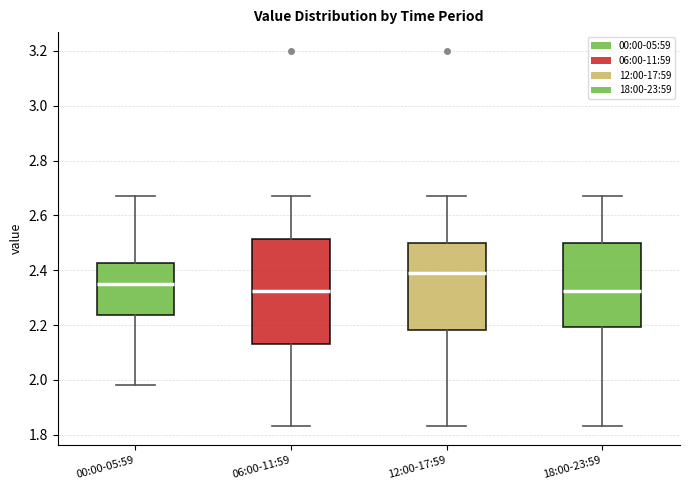

Reading left to right, transcribe this box plot: for each box, give where its median line is, the range the box spans, and where its two whiskers end, as read against the y-axis. The values are not printed on the chart, so give them approximately, as read against the axis.

00:00-05:59: median 2.36, box 2.24 to 2.42, whiskers 1.98 to 2.68
06:00-11:59: median 2.32, box 2.14 to 2.52, whiskers 1.84 to 2.68
12:00-17:59: median 2.40, box 2.18 to 2.50, whiskers 1.84 to 2.68
18:00-23:59: median 2.32, box 2.20 to 2.50, whiskers 1.84 to 2.68